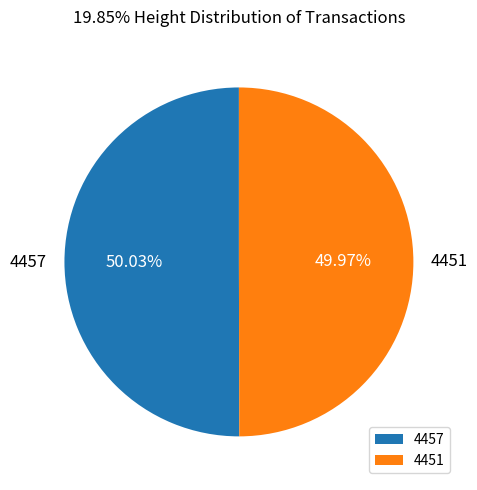

What is the total percentage of 4457 and 4451?

100.0%